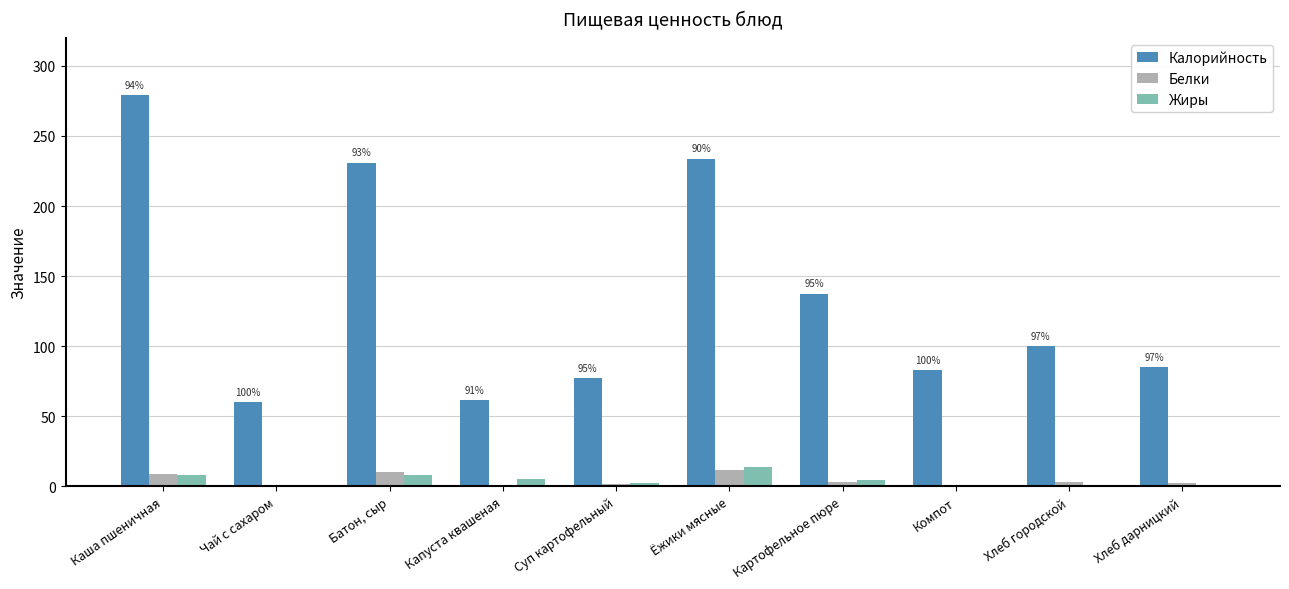

The Калорийность series shows 118.1 at Суп картофельный. True or false?

False